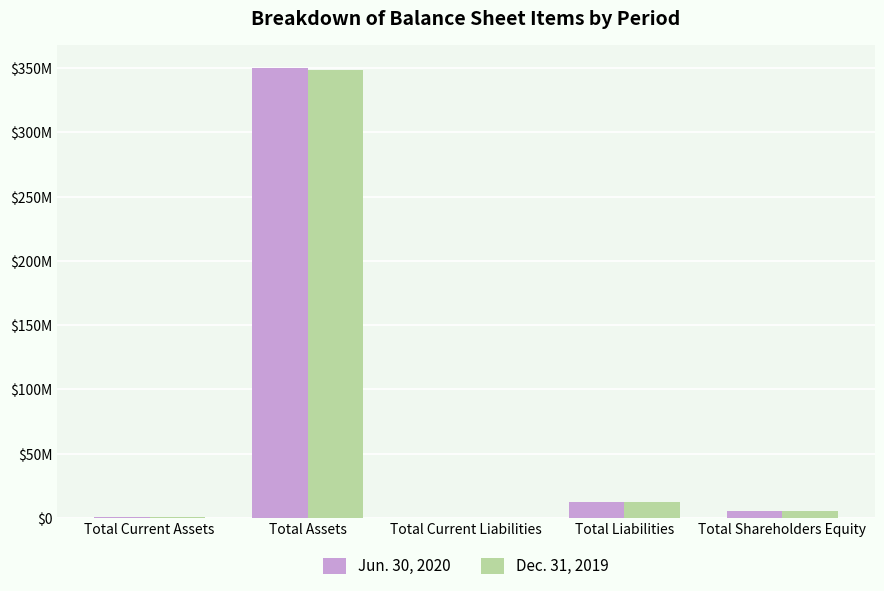

What position from the left is Total Shareholders Equity?

5